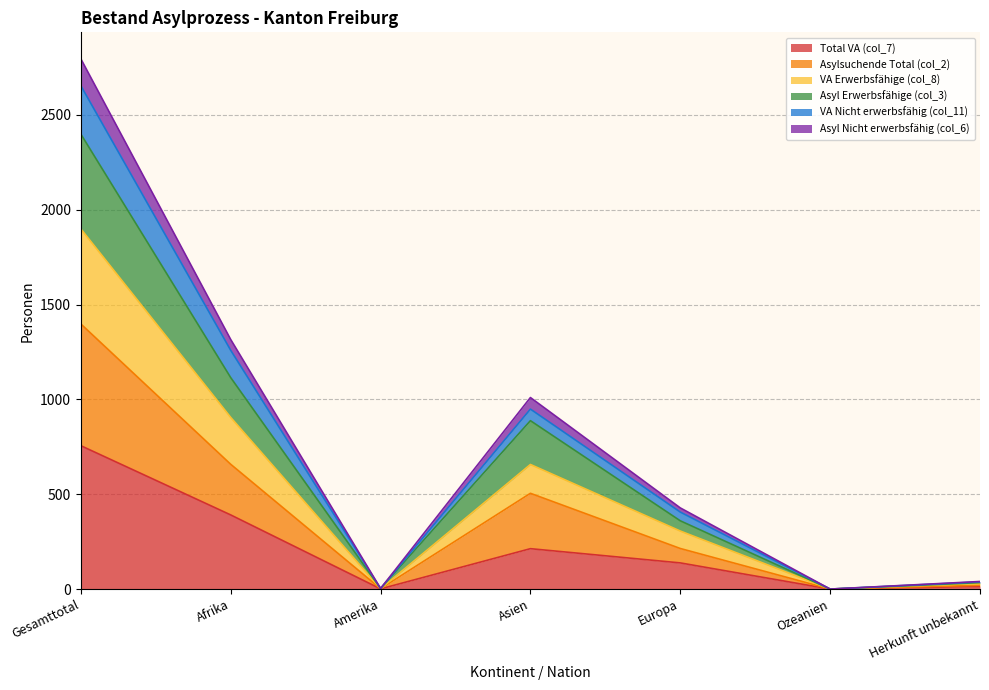

The value of Total VA (col_7) at Ozeanien is 0. True or false?

True